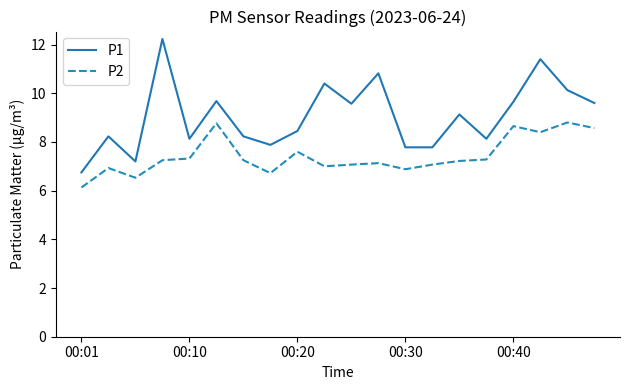

Rank the series by their maximum value, from lowest to highest.

P2, P1